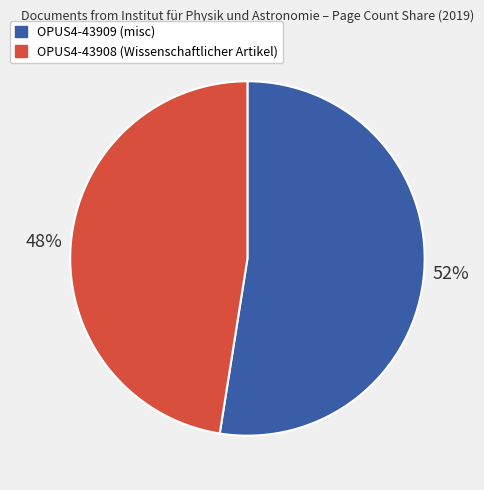

Does OPUS4-43909 account for over 50% of the chart?

Yes